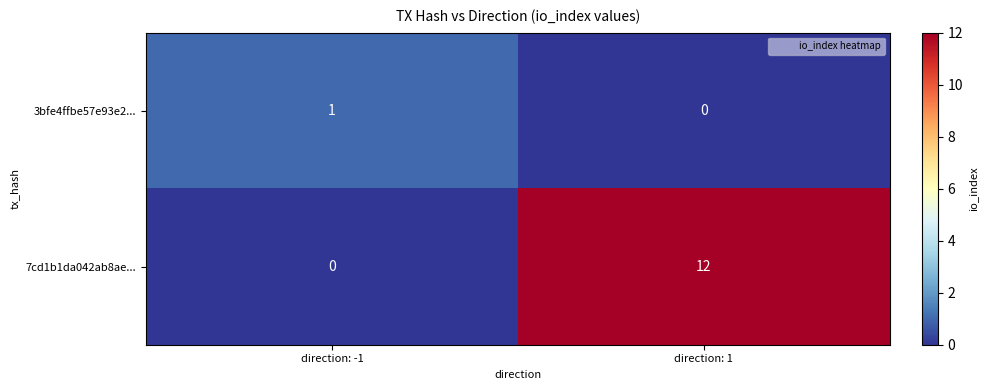

Which label corresponds to the largest value in the chart?

direction: 1